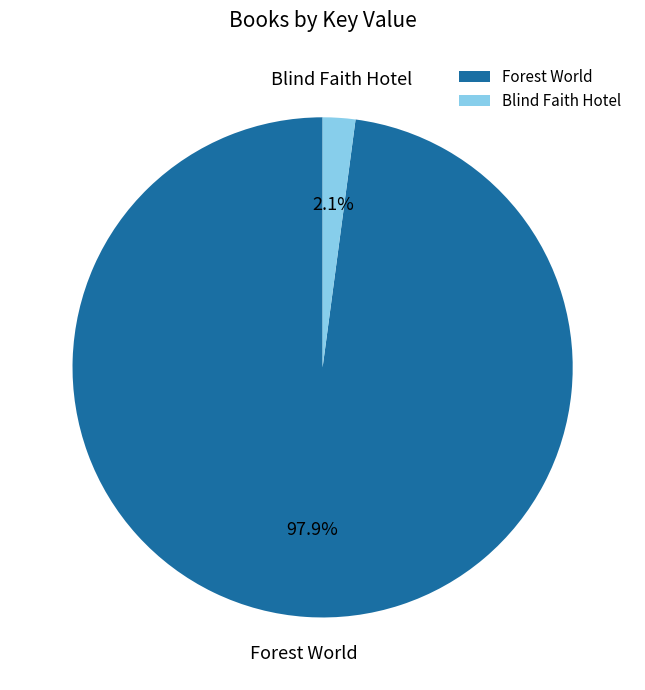

Rank the categories by value from highest to lowest.

Forest World, Blind Faith Hotel